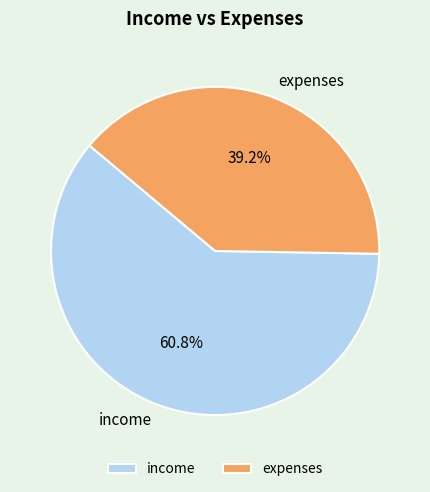

What is the ratio of the value at income to the value at expenses?

1.6